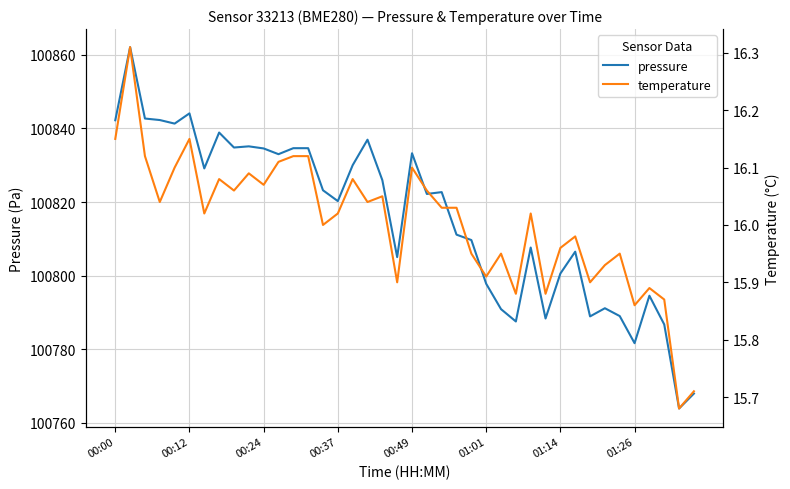

True or false: pressure and temperature intersect in this chart.

False